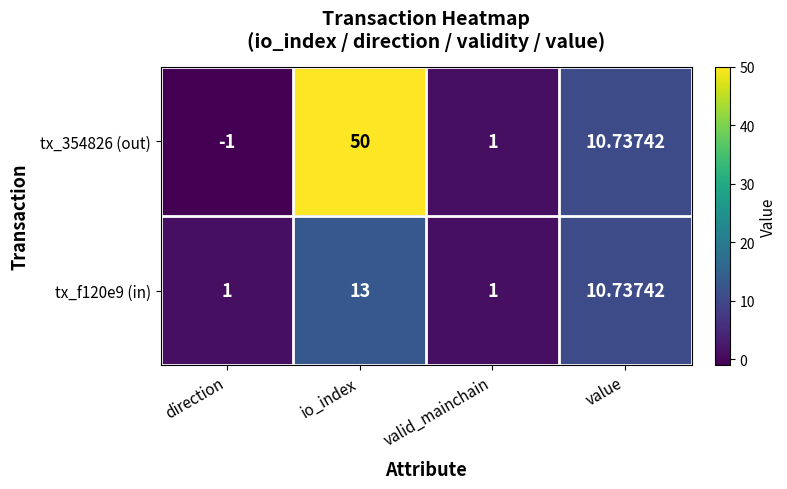

Rank the series by their maximum value, from highest to lowest.

tx_354826 (out), tx_f120e9 (in)